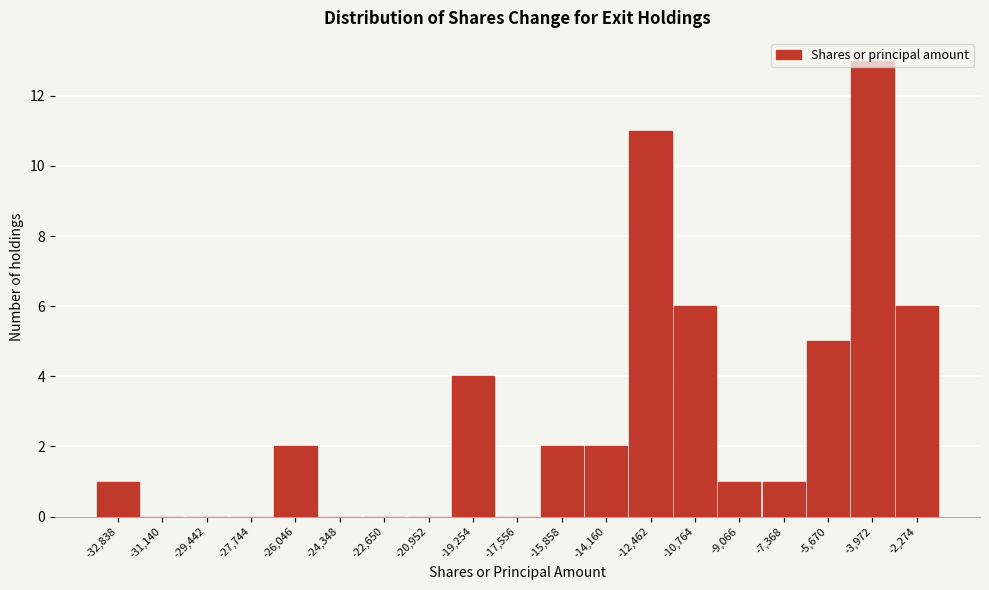

True or false: the data shows 1 at -14,160.

False